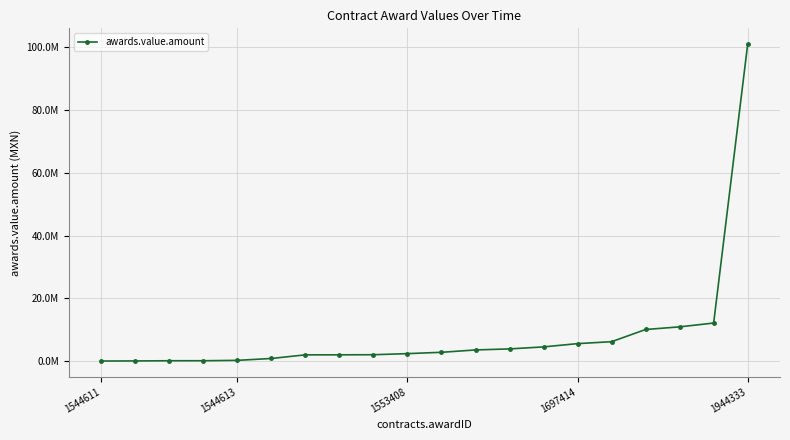

What is the average value?

8526116.9